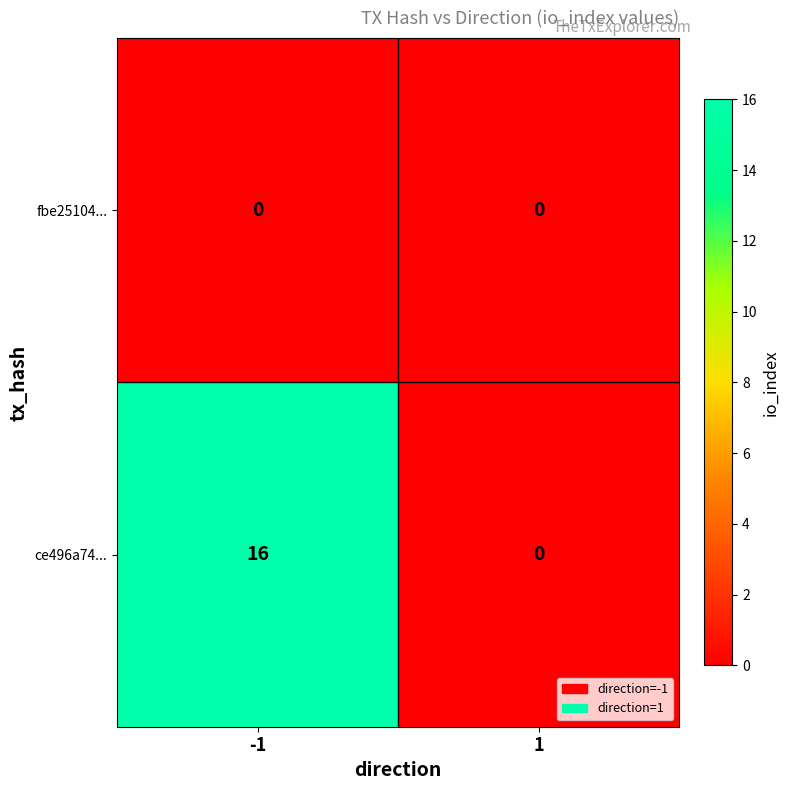

Between -1 and 1, which series saw the biggest shift?

ce496a74...